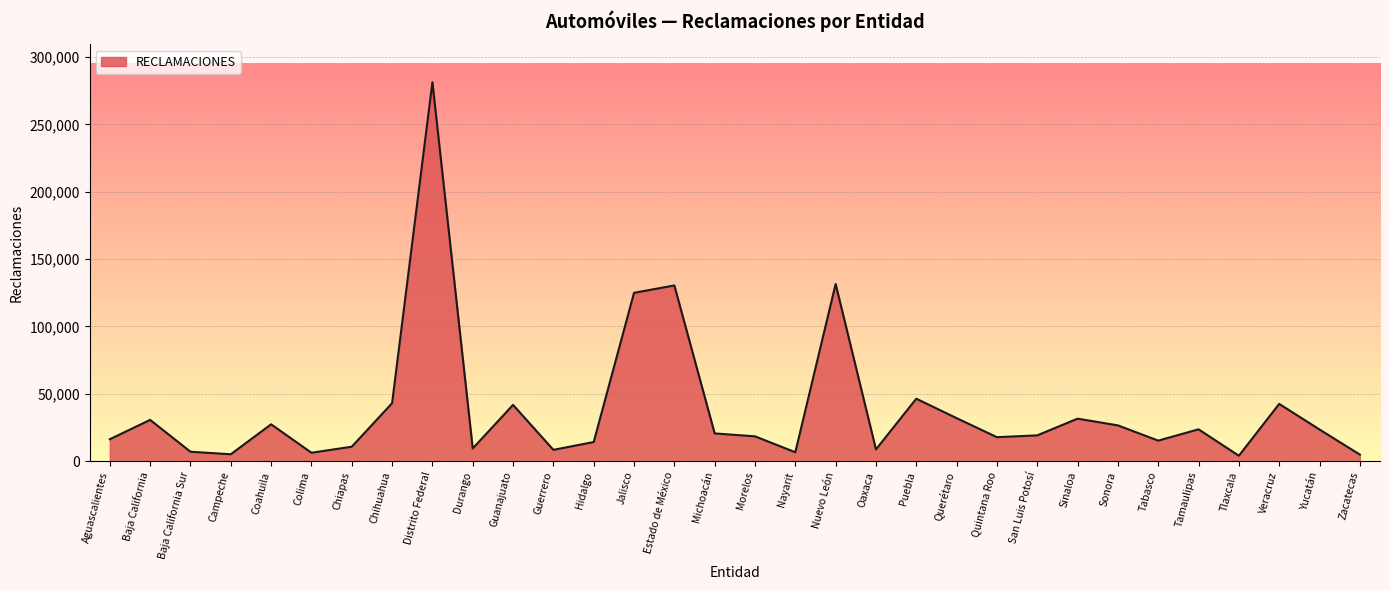

What is the difference between the maximum and minimum values?

277388